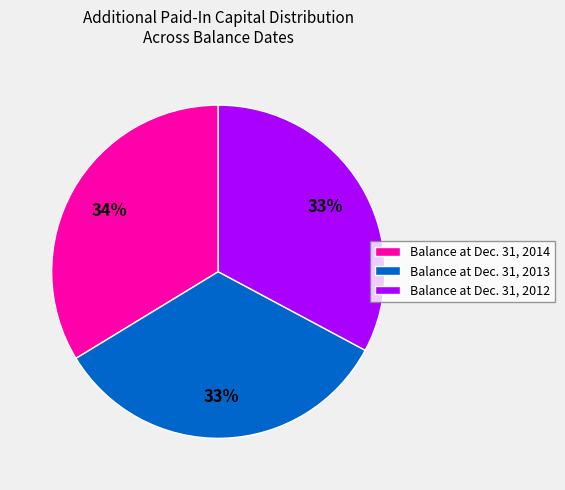

Is it true that Balance at Dec. 31, 2012 is 39% of the pie?

False